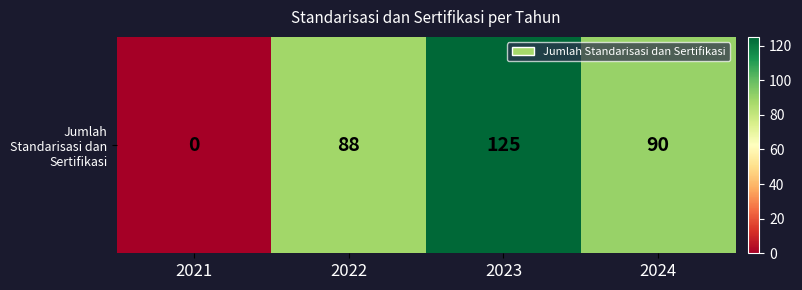

True or false: the data shows 0 at 2021.

True